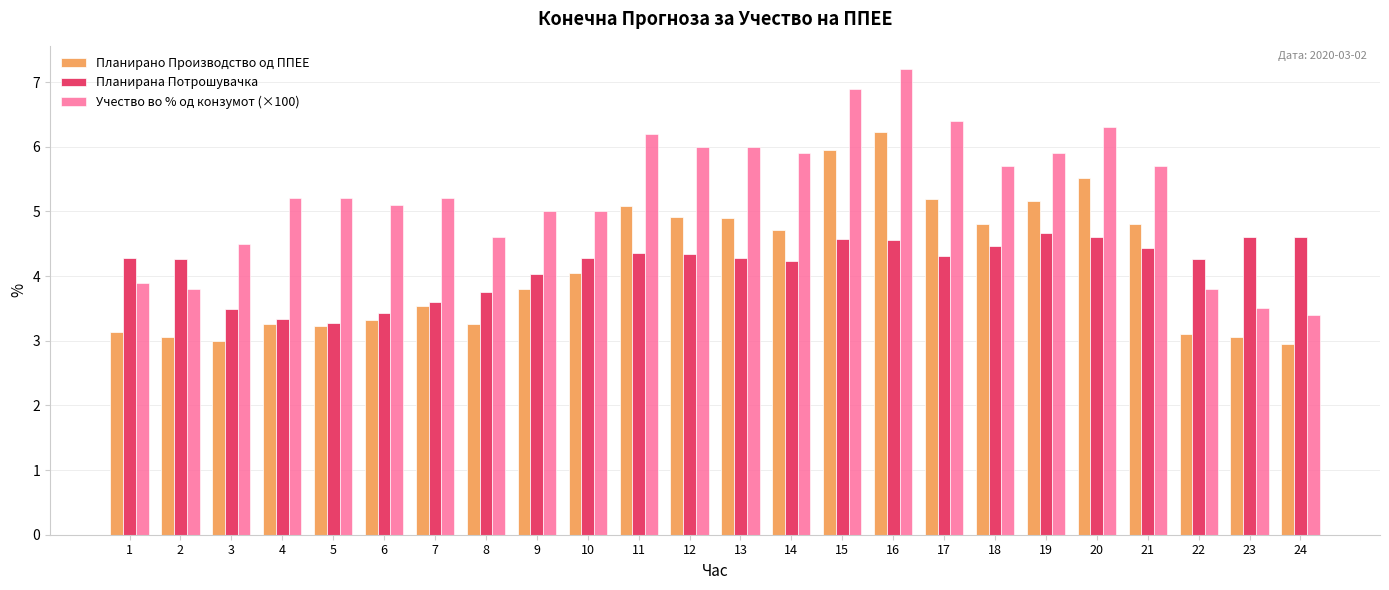

Rank the series at 12 from lowest to highest value.

Планирана Потрошувачка, Планирано Производство од ППЕЕ, Учество во % од конзумот (×100)